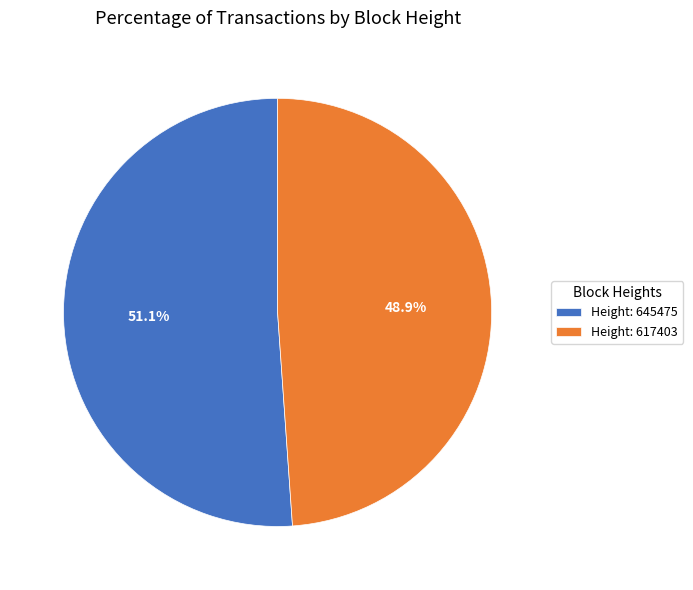

To the nearest percent, what is the difference between the largest and smallest slice percentages?

2%